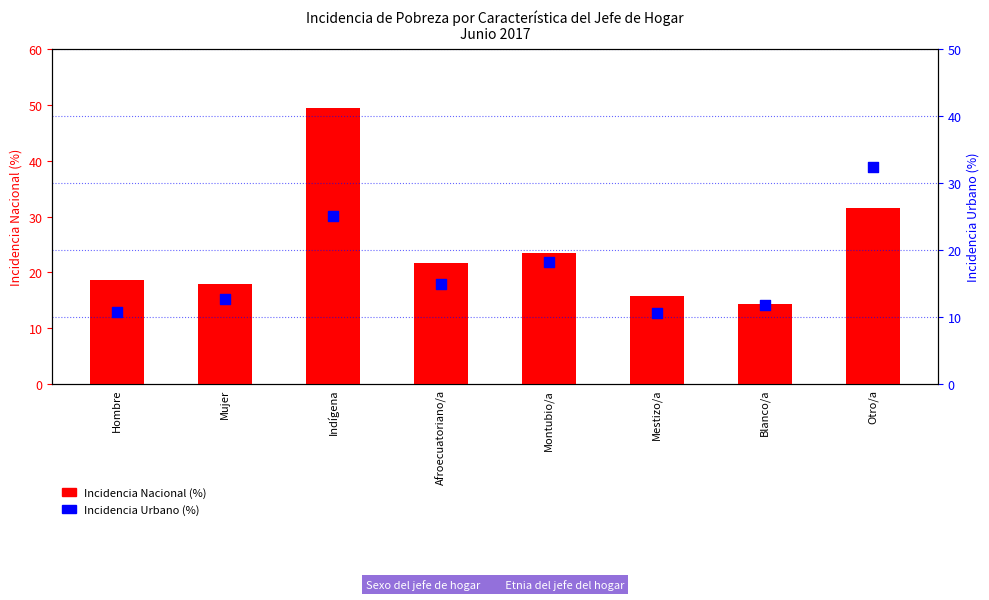

At which category is the sum across all series the highest?

Indígena